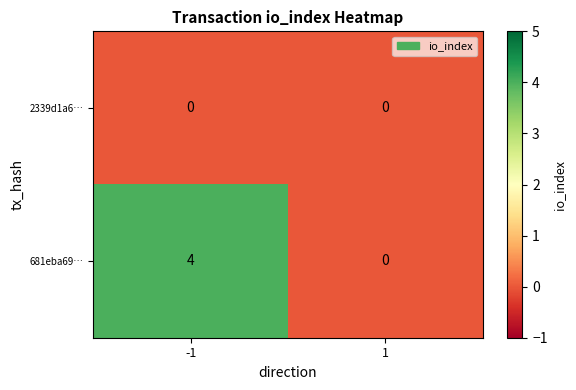

List the series in order of their overall mean, highest first.

681eba69…, 2339d1a6…